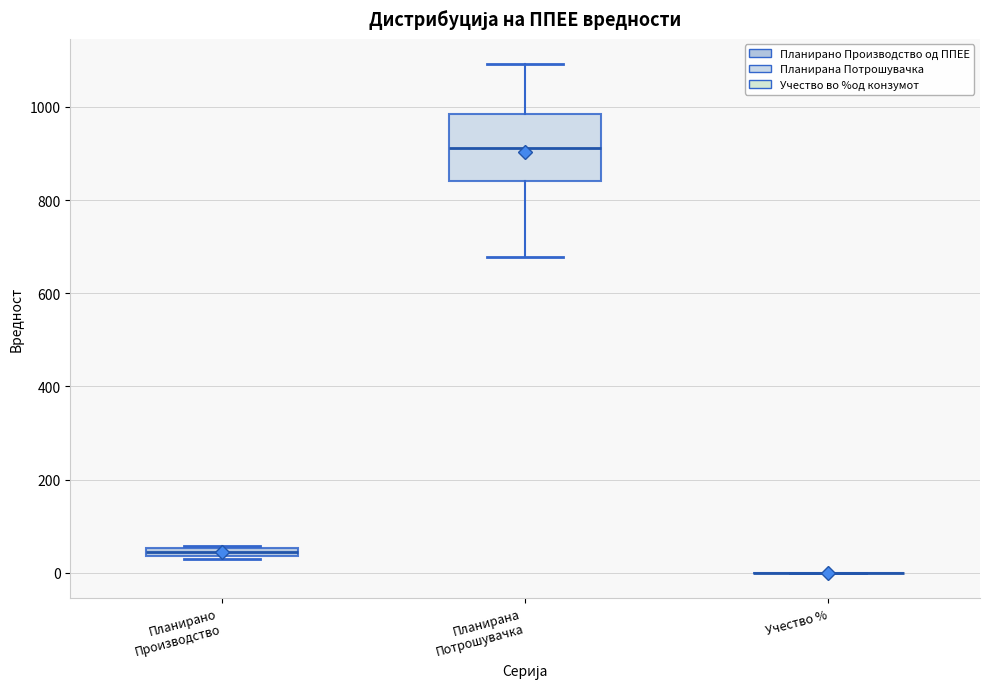

Where is the upper edge of the box for Планирано Производство on the y-axis? The values are not printed on the chart, so give them approximately, as read against the axis.

60